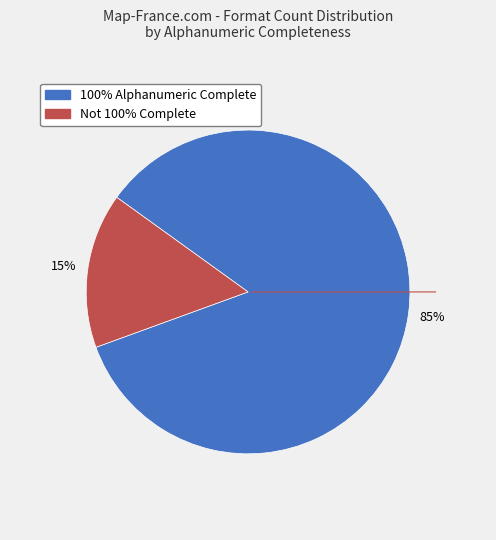

To the nearest percent, what is the average slice percentage?

50%